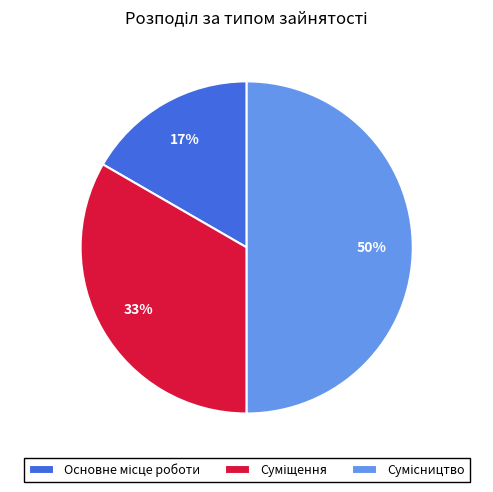

To the nearest percent, what is the average slice percentage?

33%